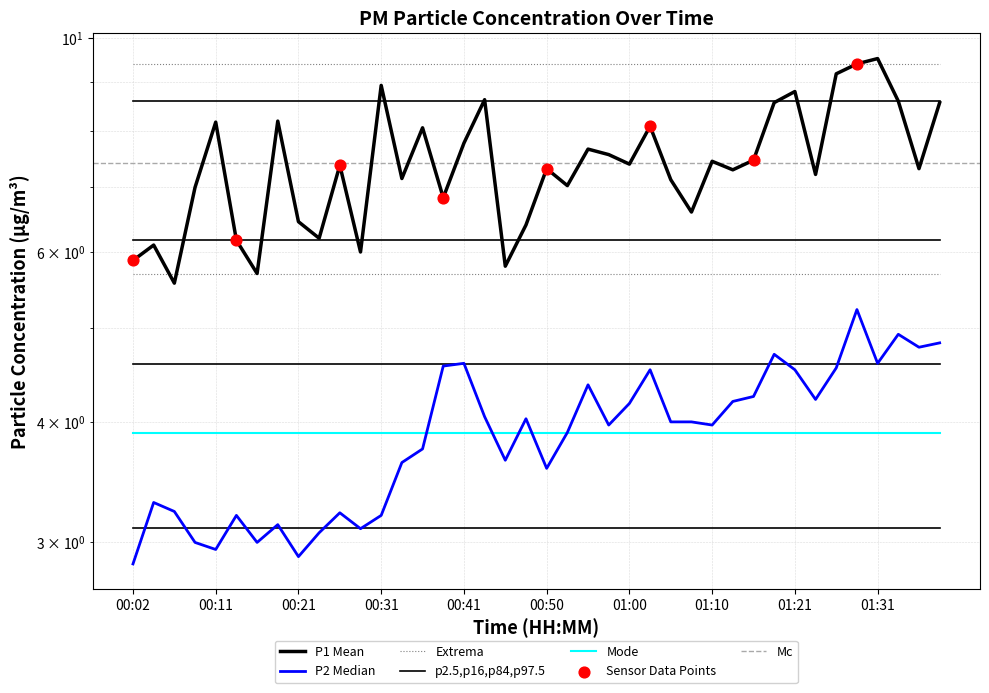

At how many categories does at least one series exceed 5?

40